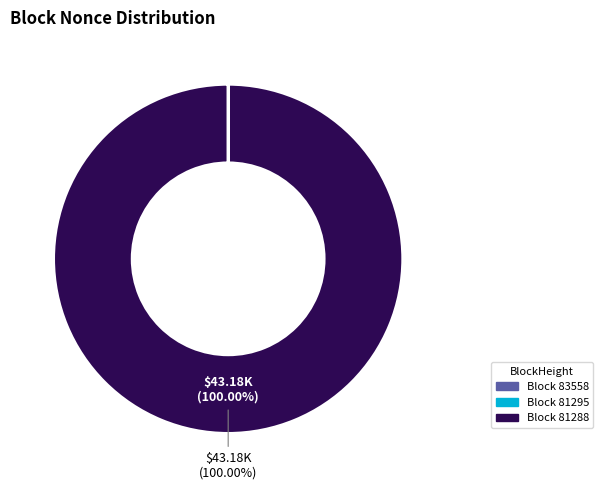

Is there a majority slice in this chart?

Yes